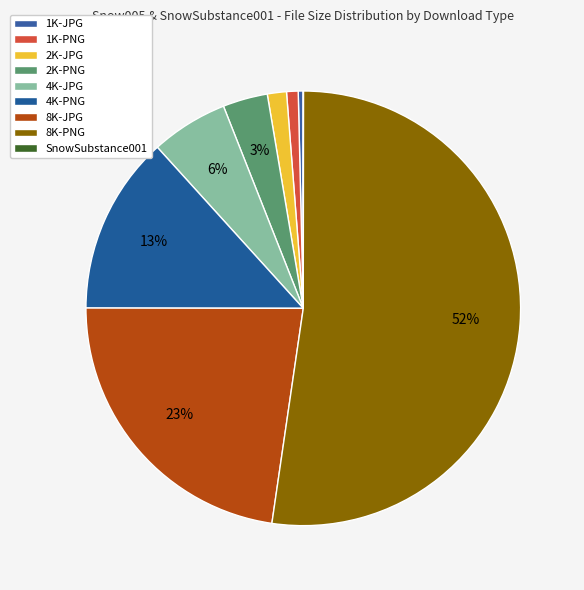

To the nearest percent, what percentage of the pie is 8K-JPG?

23%